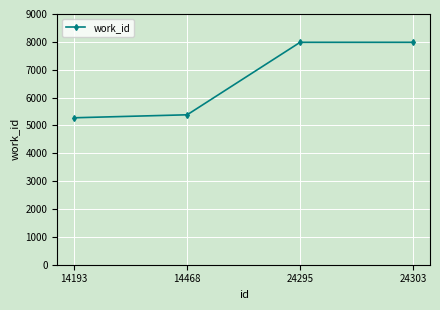

What is the difference between the values at 24295 and 14193?

2709